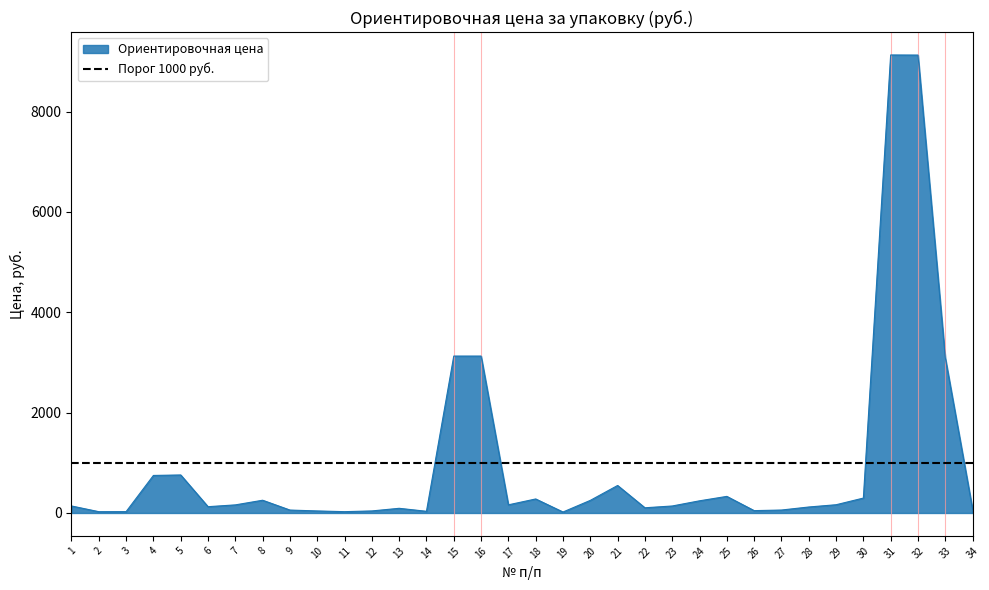

Where is the data nearest to the value 4573?

15